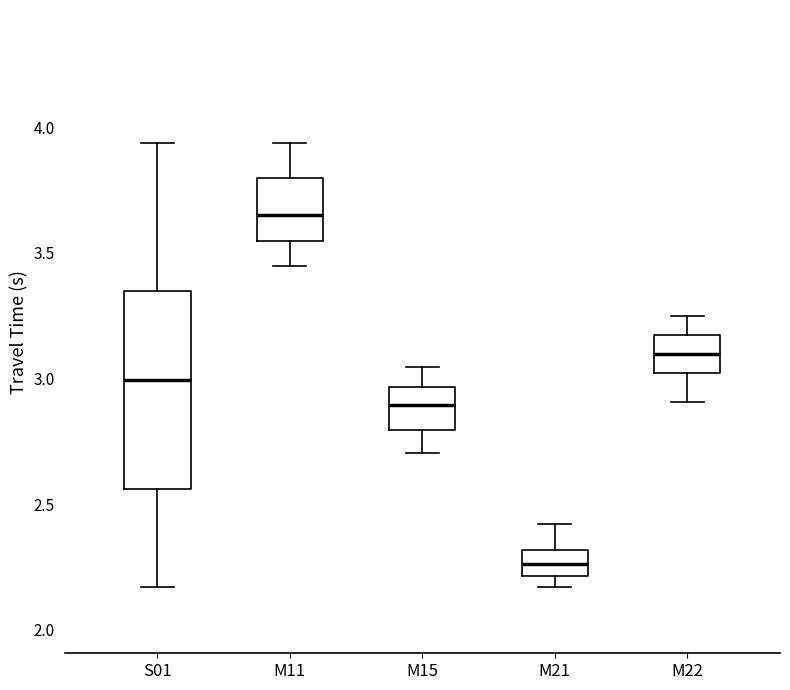

Reading left to right, read every box against the y-axis: the position of its median line, the range the box covers, and the ends of its whiskers. The values are not printed on the chart, so give them approximately, as read against the axis.

S01: median 3.00, box 2.55 to 3.35, whiskers 2.15 to 3.95
M11: median 3.65, box 3.55 to 3.80, whiskers 3.45 to 3.95
M15: median 2.90, box 2.80 to 2.95, whiskers 2.70 to 3.05
M21: median 2.25, box 2.20 to 2.30, whiskers 2.15 to 2.40
M22: median 3.10, box 3.00 to 3.15, whiskers 2.90 to 3.25